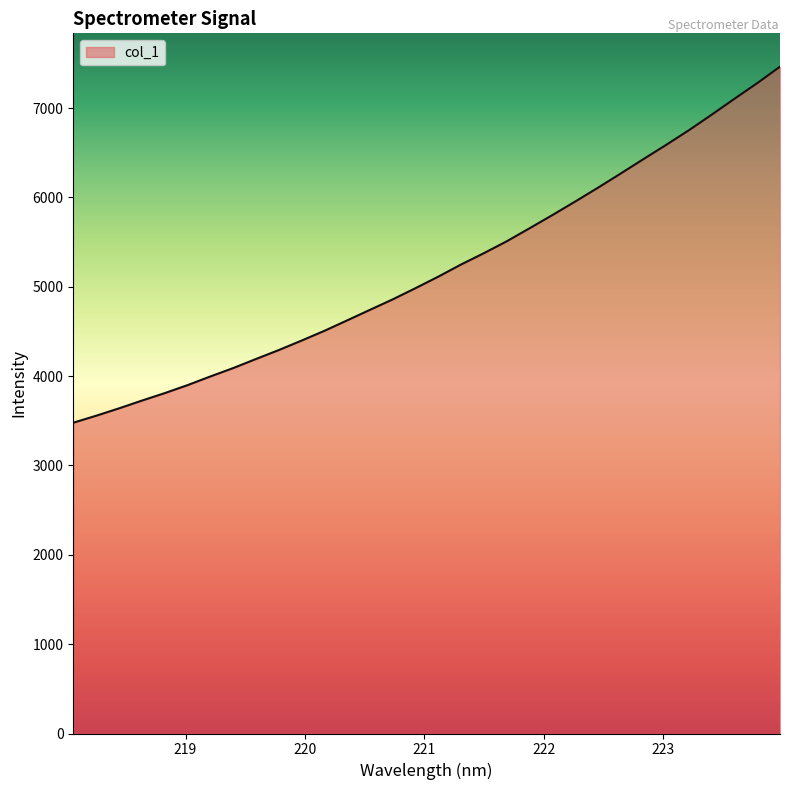

What is the minimum value shown in the chart?

3478.8